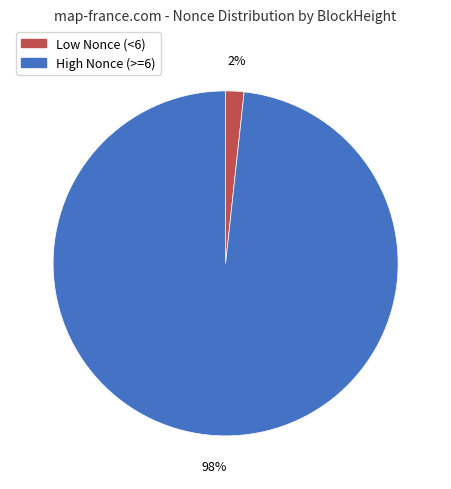

Does any single category account for the majority?

Yes